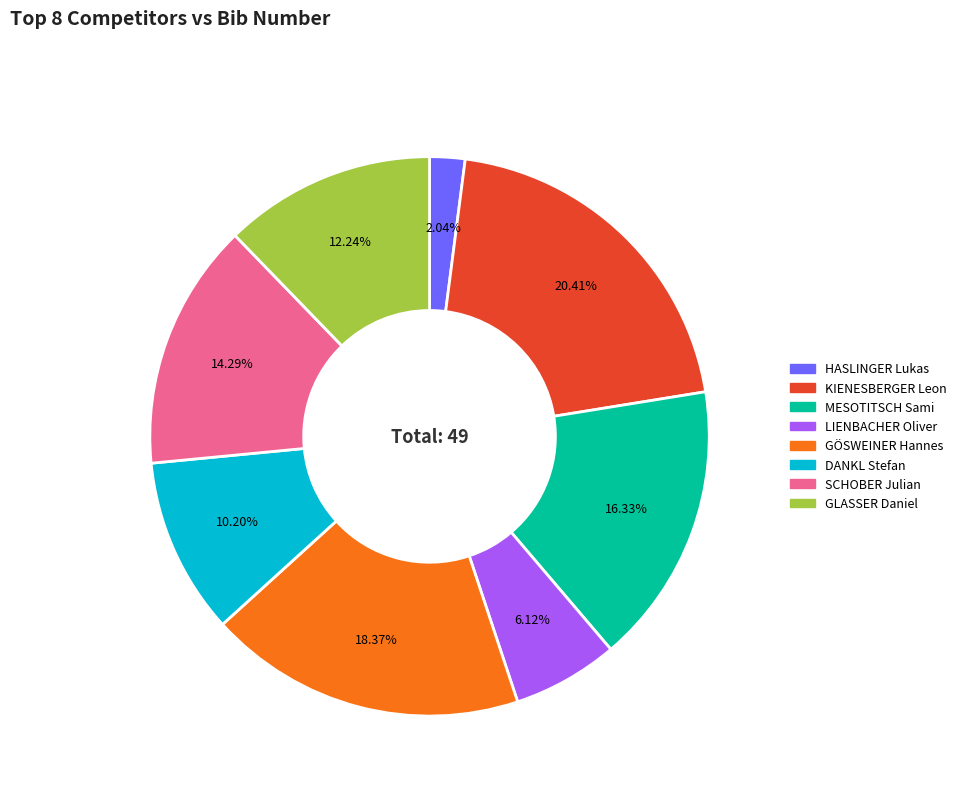

Combined, do HASLINGER Lukas and KIENESBERGER Leon account for over 50%?

No